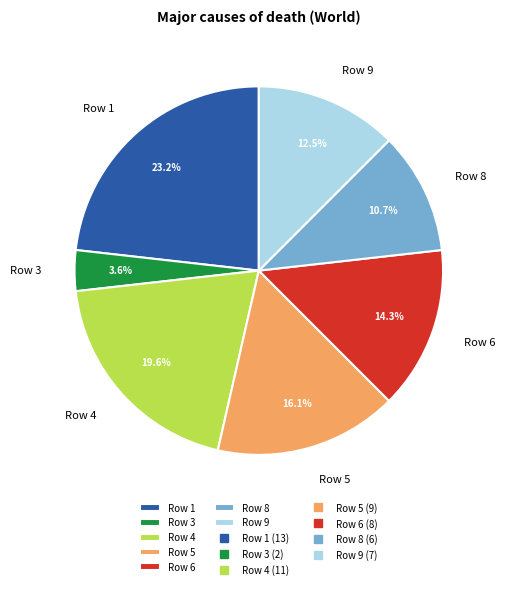

How many slices are in this pie chart?

7